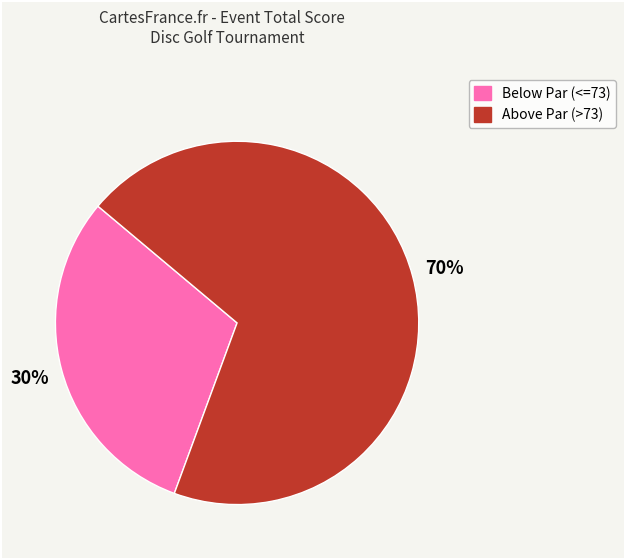

To the nearest percent, what is the combined percentage of Below Par (<=73) and Above Par (>73)?

100%